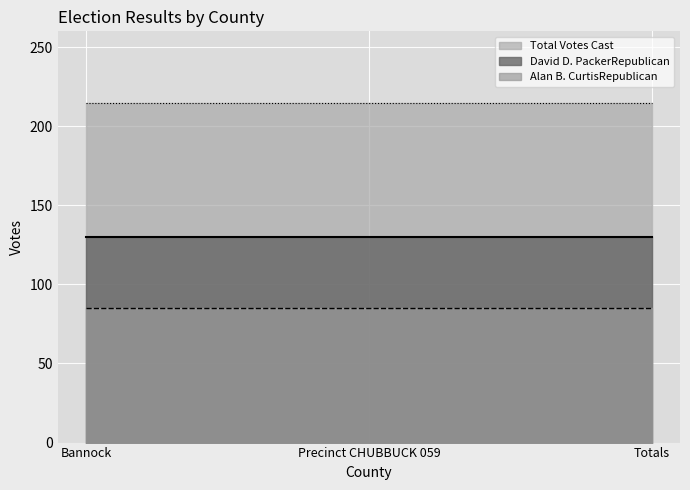

What is the value of the Total Votes Cast point at the 1st from the left?

215